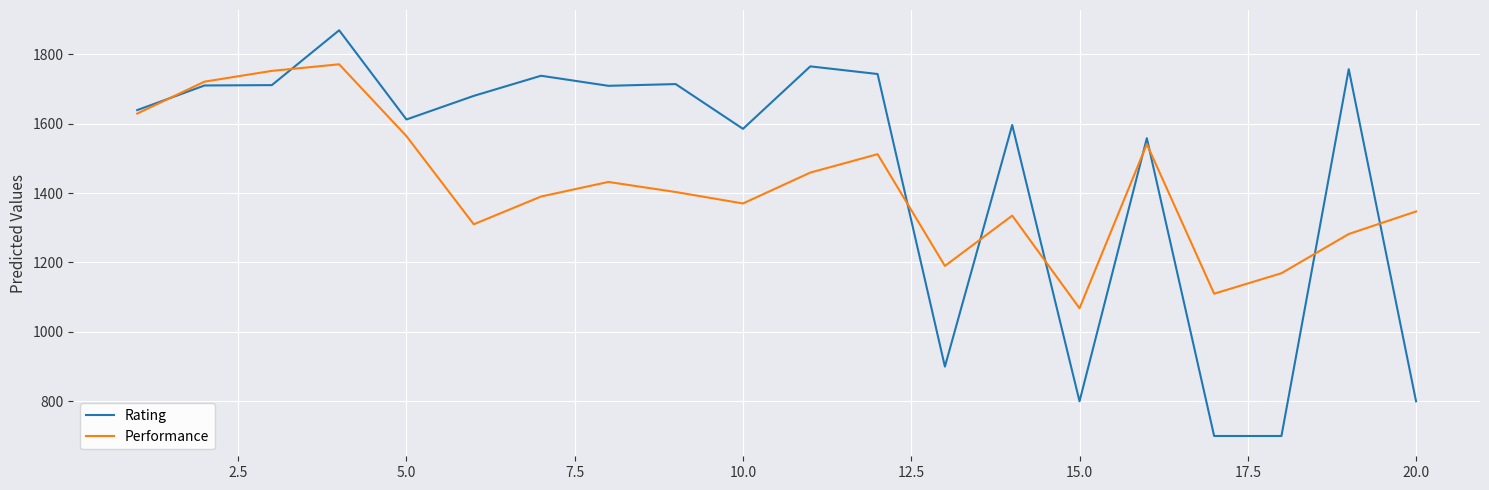

What is the smallest value displayed?

700